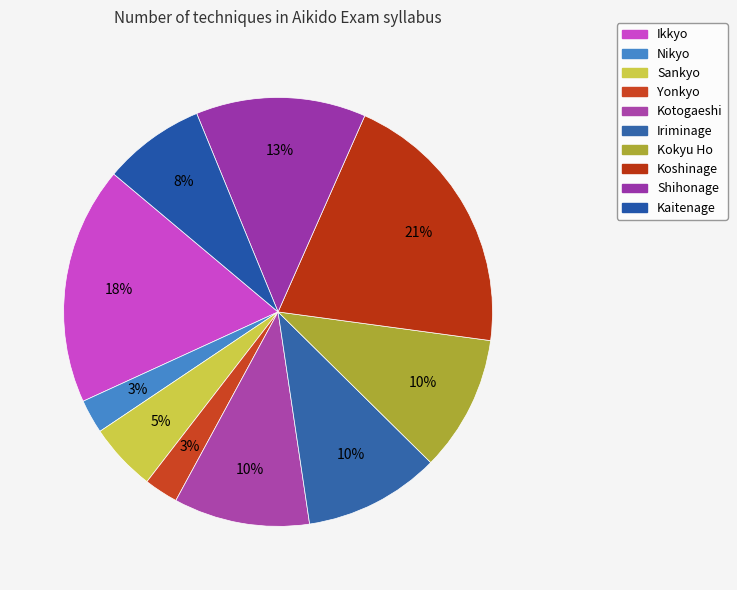

Is Kotogaeshi the majority of the pie?

No